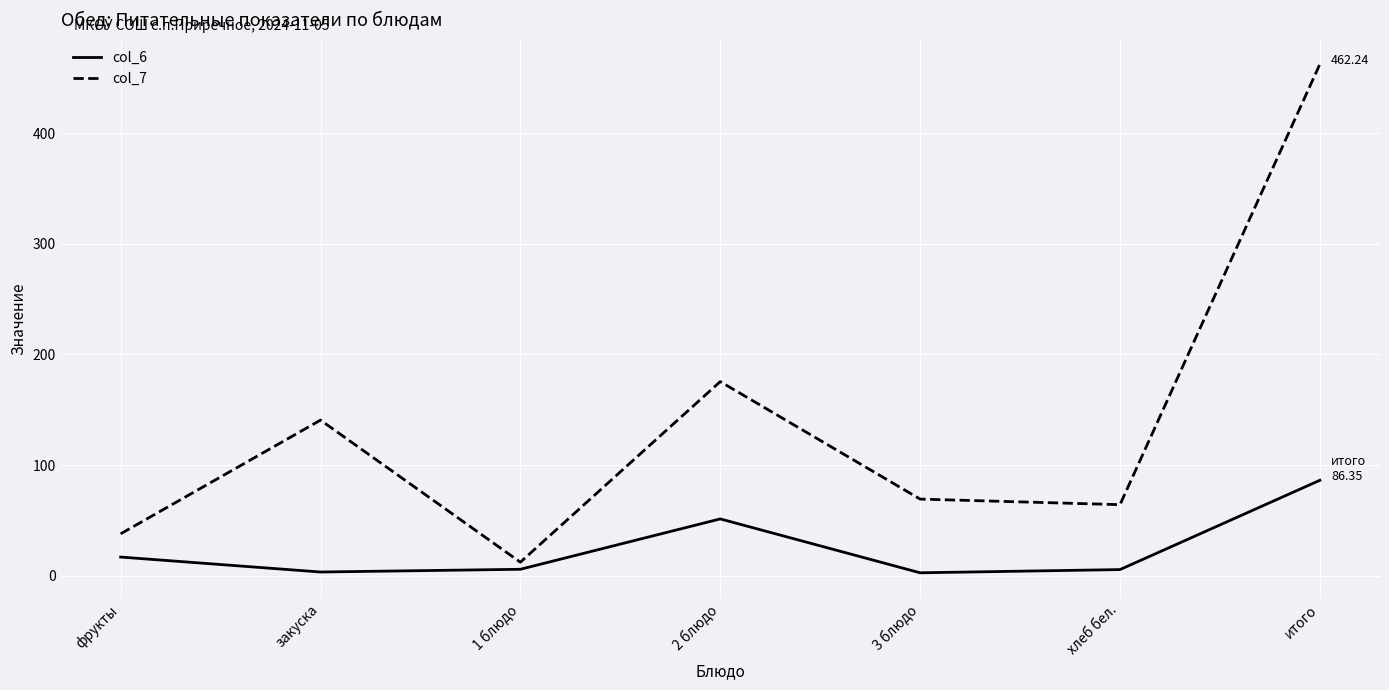

List the labels in order of col_7 value, largest first.

итого, 2 блюдо, закуска, 3 блюдо, хлеб бел., фрукты, 1 блюдо